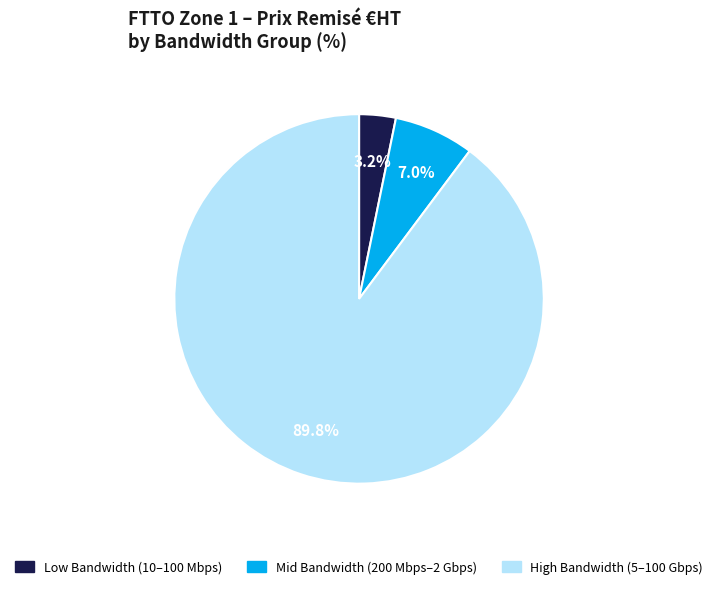

Is there any slice that represents more than half of the pie?

Yes